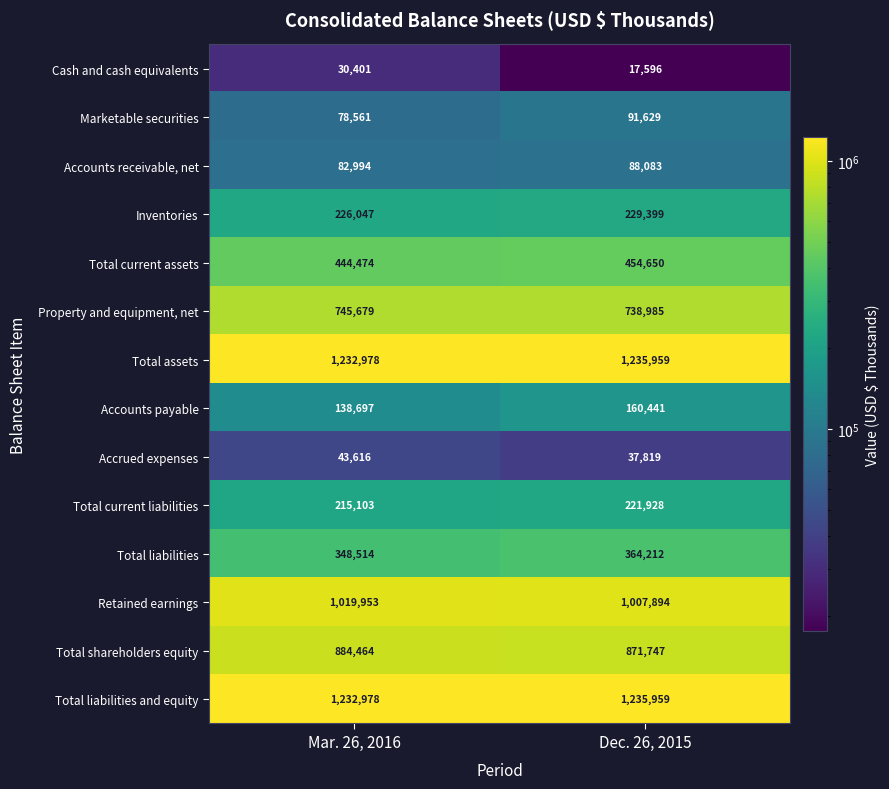

Which series has the widest spread of values?

Accounts payable